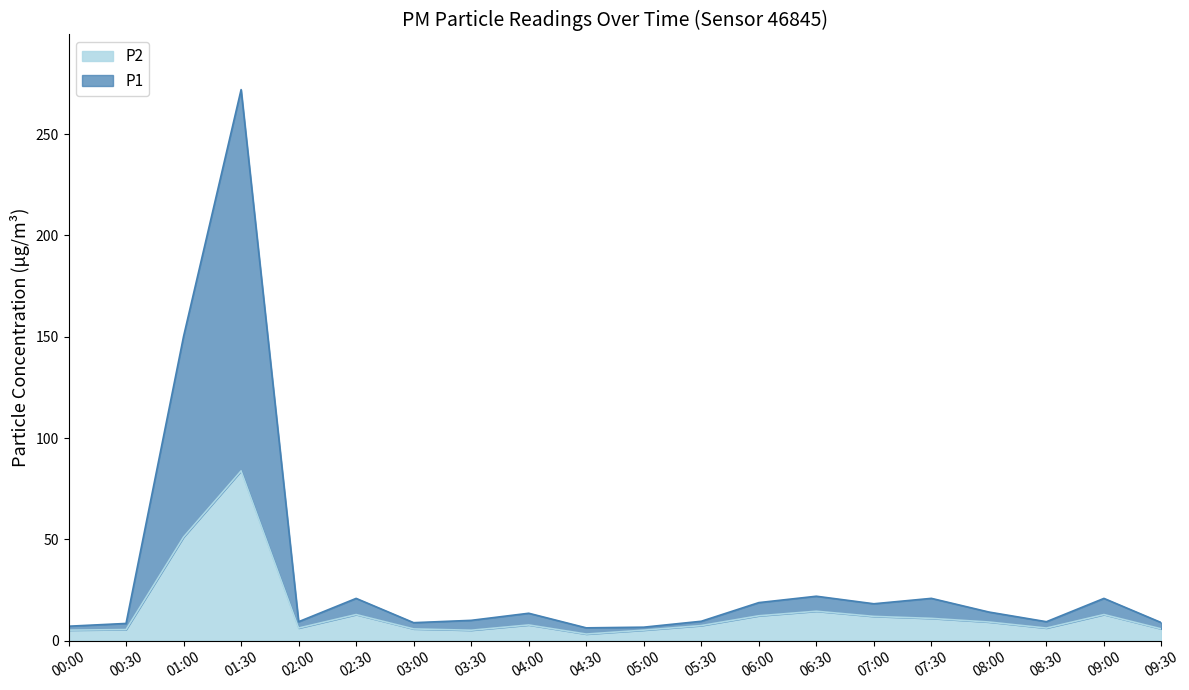

What position from the left is 00:00?

1